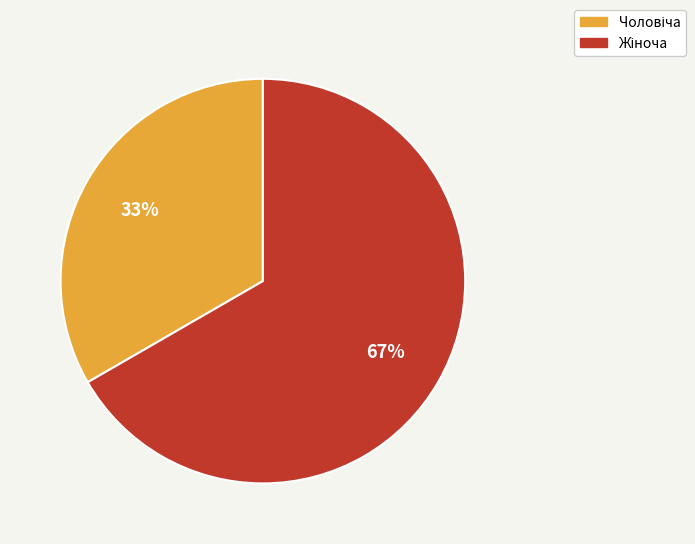

To the nearest percent, what is the average slice percentage?

50%